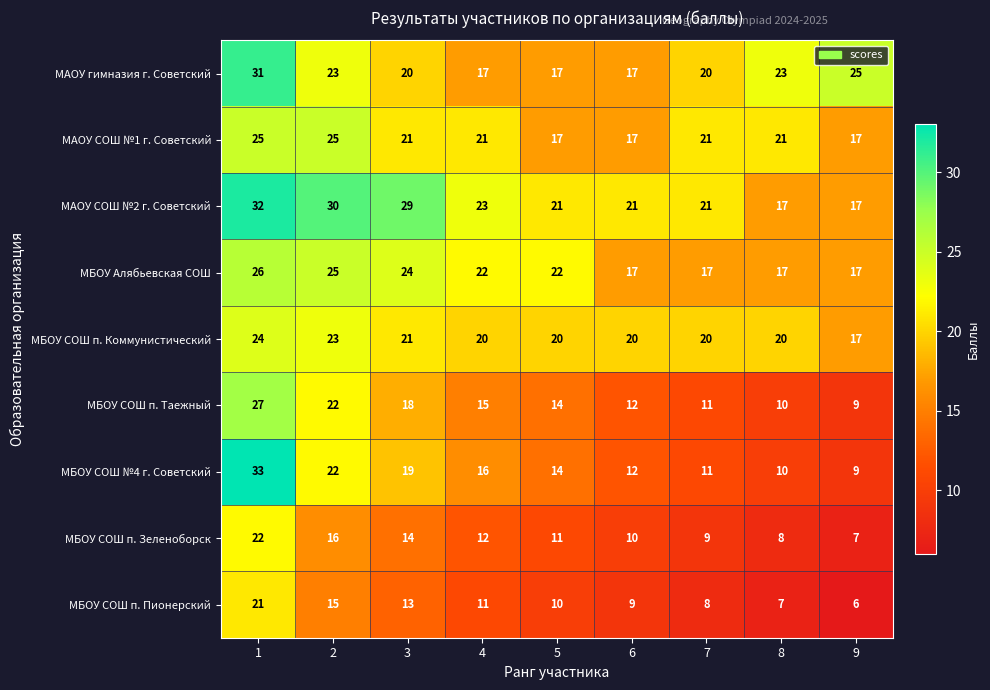

What is the difference between the МБОУ СОШ п. Зеленоборск values at 5 and 3?

3